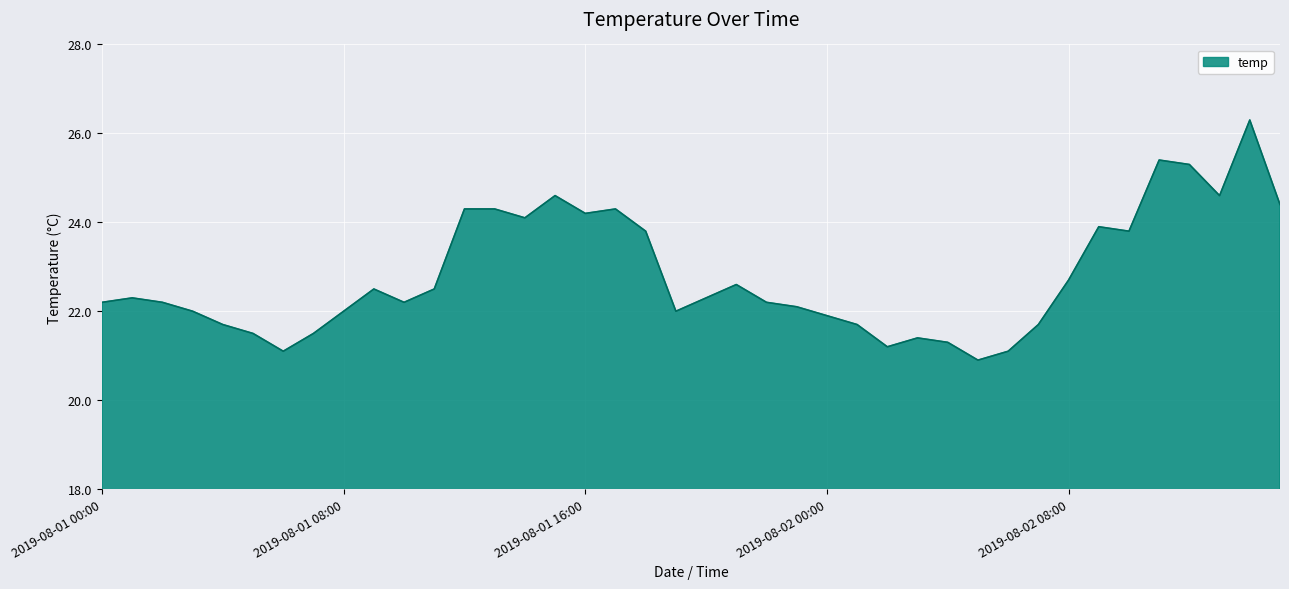

What is the smallest value displayed?

20.9